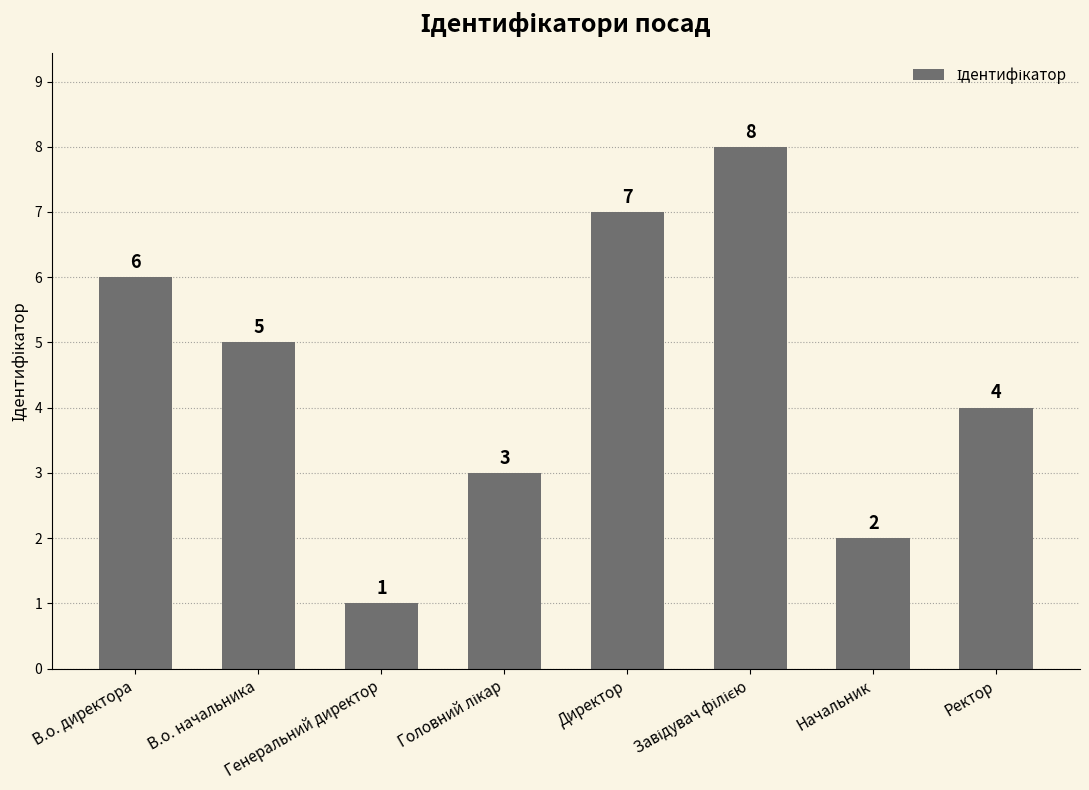

Count the values in the range 3 to 7.

5